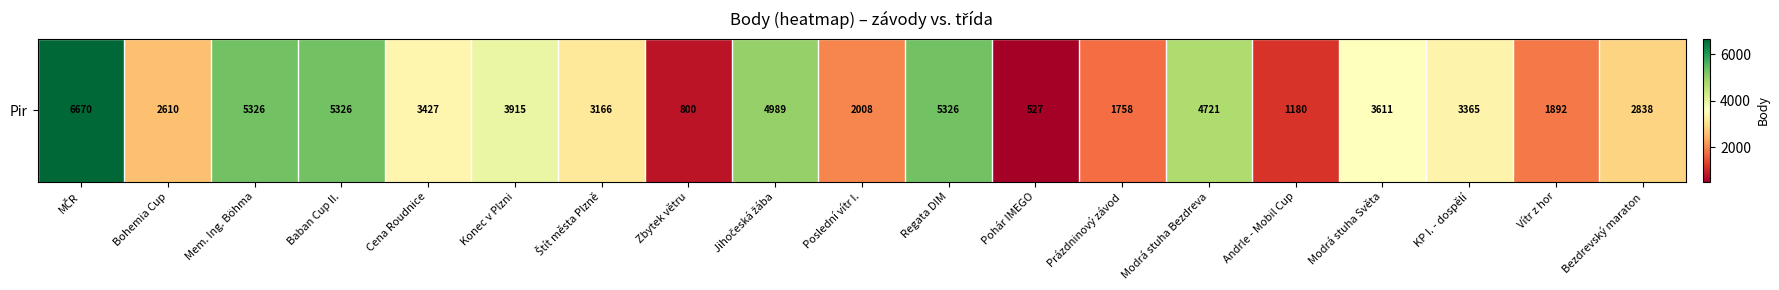

Is it true that the value at Modrá stuha Světa is 3611?

True